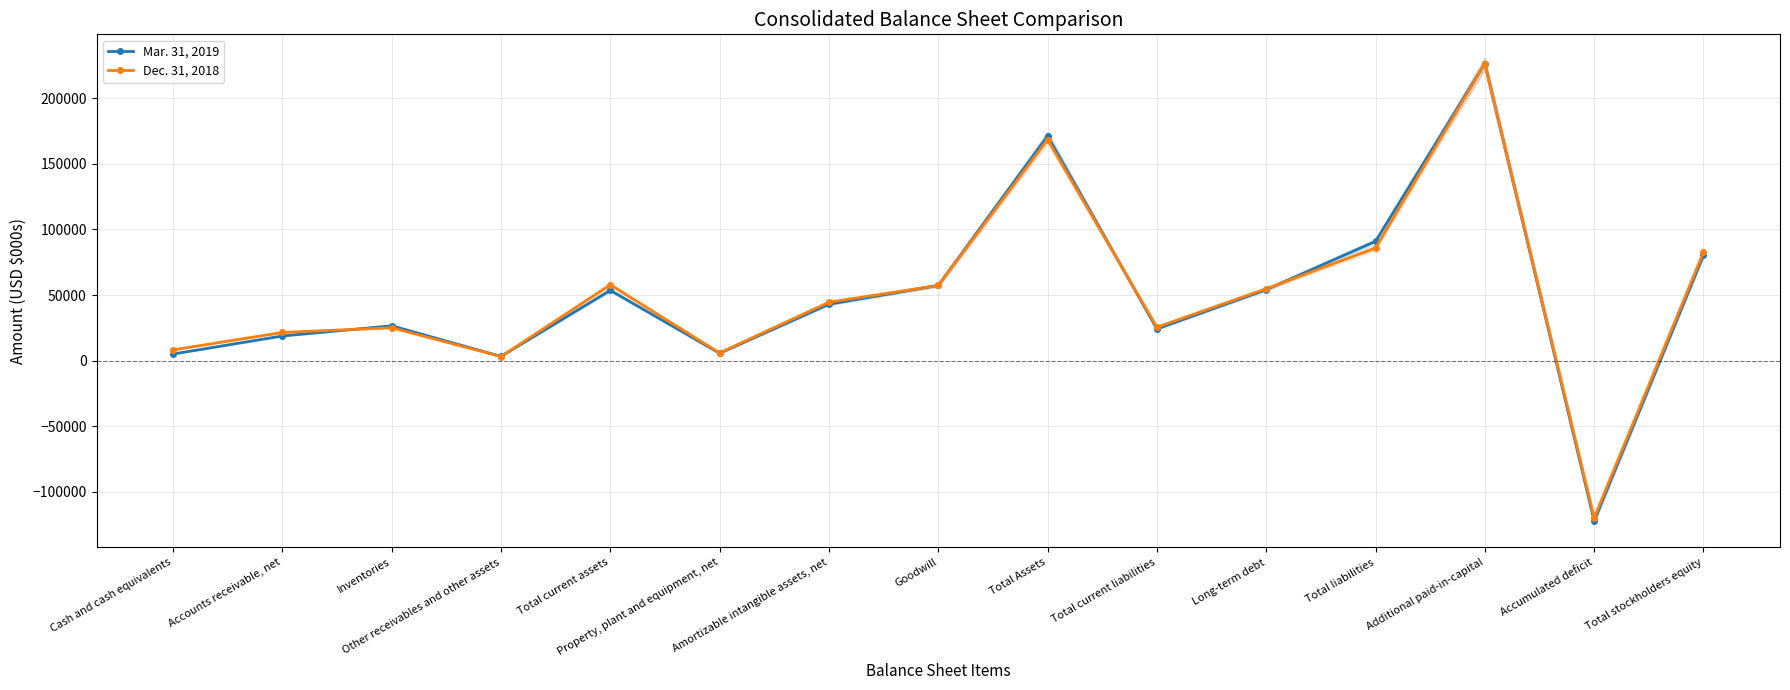

Between Long-term debt and Total stockholders equity, which series saw the biggest shift?

Dec. 31, 2018